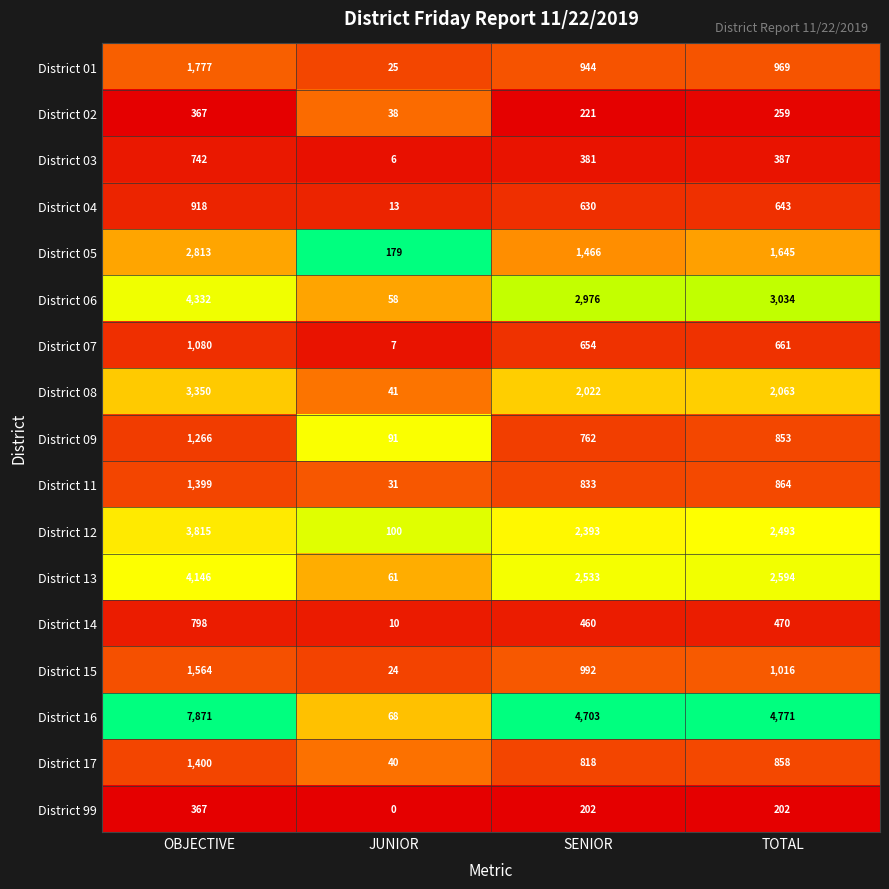

Which category has the lowest value across all series?

JUNIOR